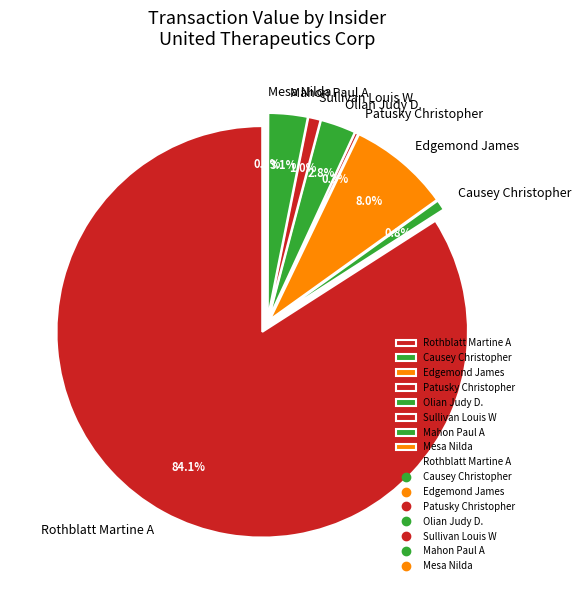

Which slice is the largest?

Rothblatt Martine A